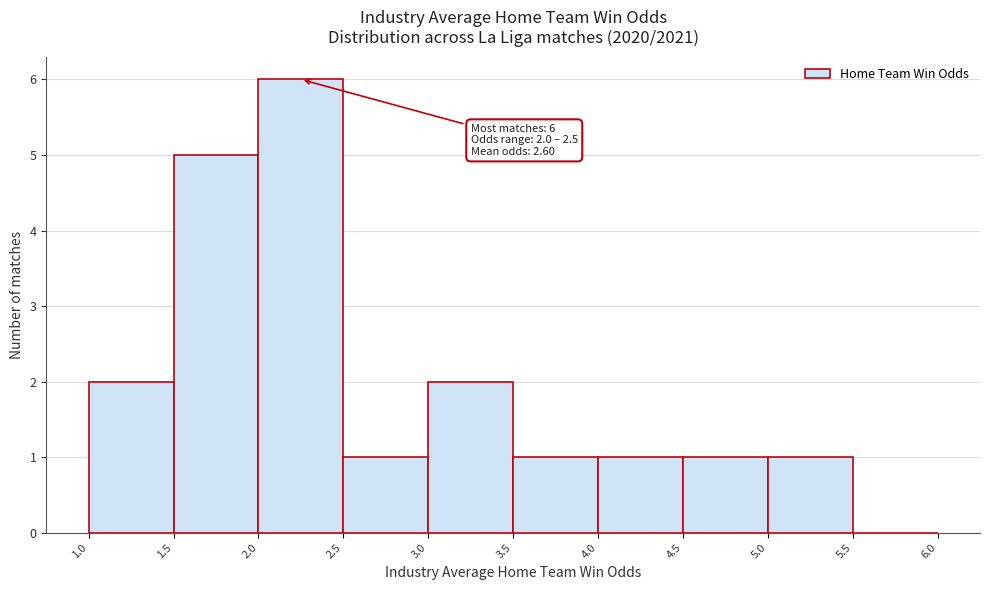

Which range on the x-axis has the tallest bar?

2.0 to 2.5